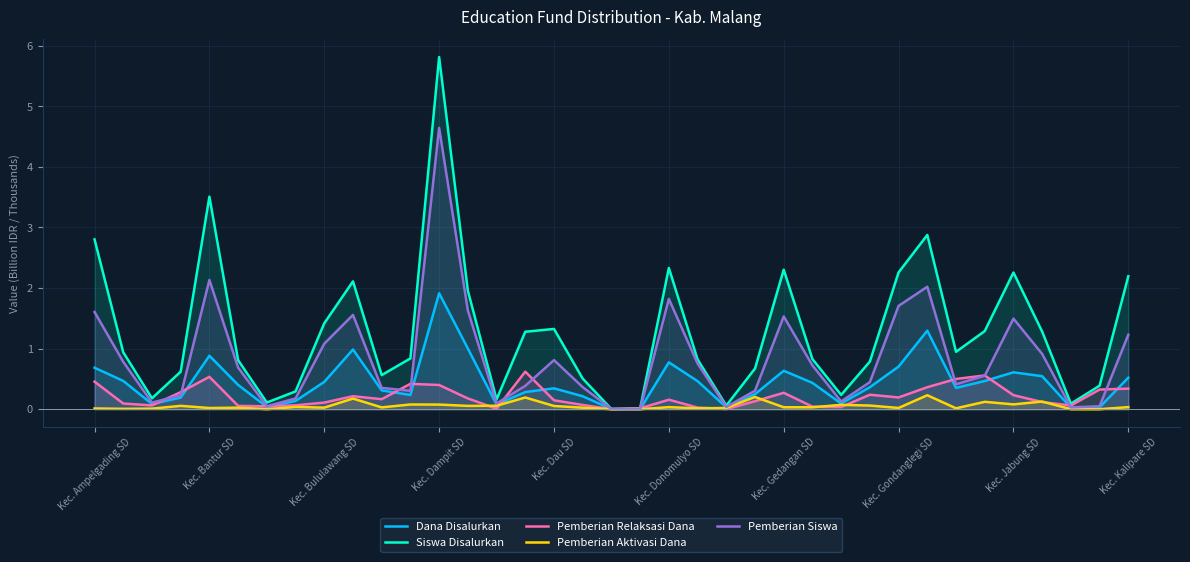

At how many categories does at least one series exceed 0?

37